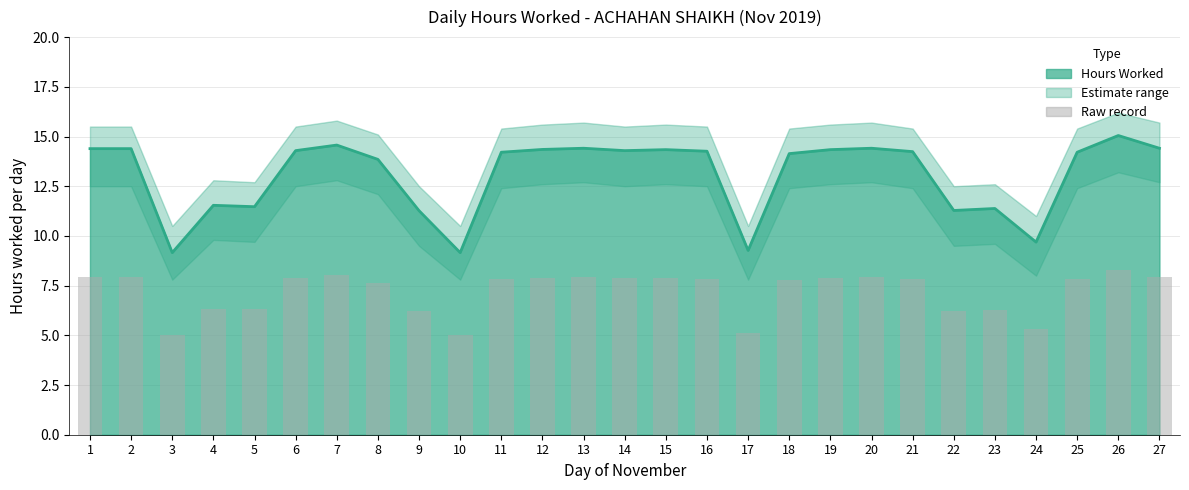

Where does the data first go above 7?

1